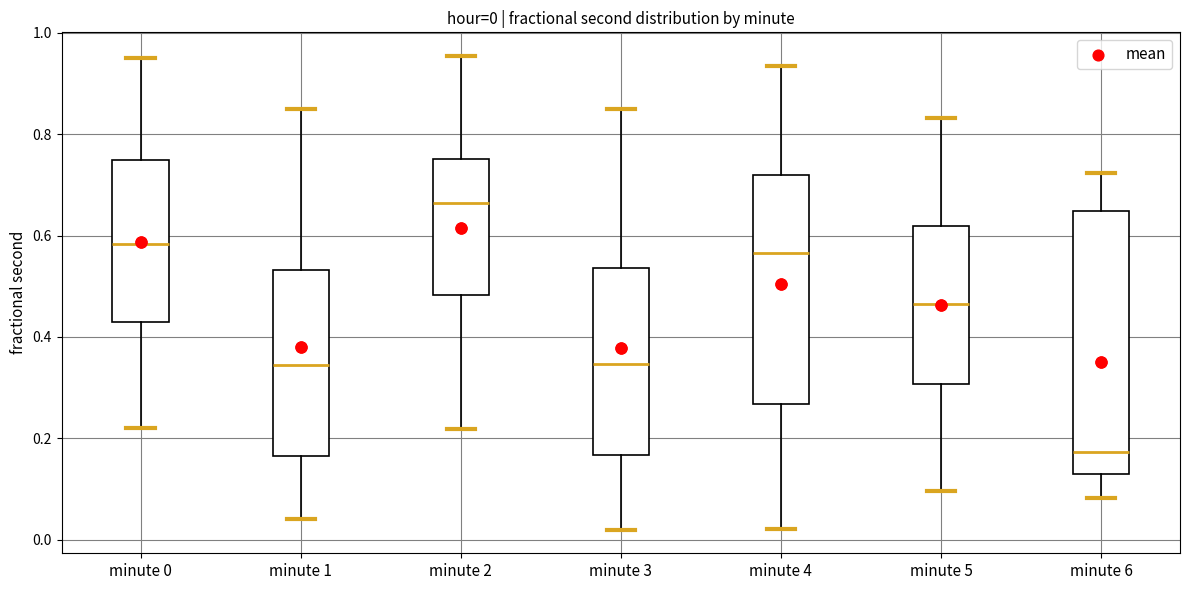

Comparing the boxes themselves (not the whiskers), which one is the tallest?

minute 6